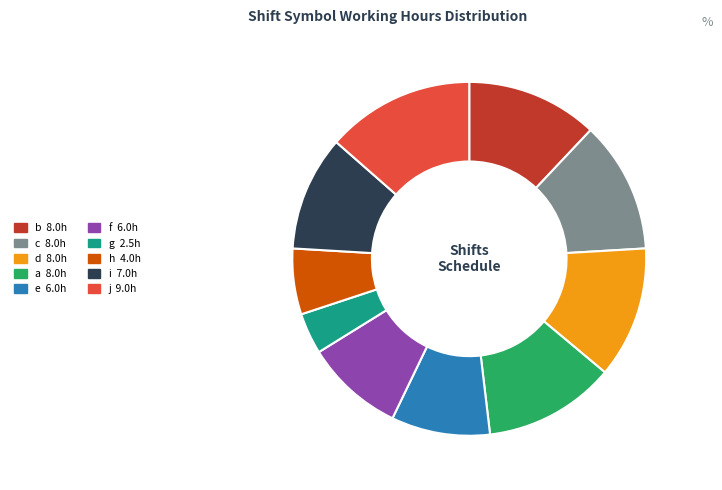

What is the ratio of the value at e to the value at g?

2.4